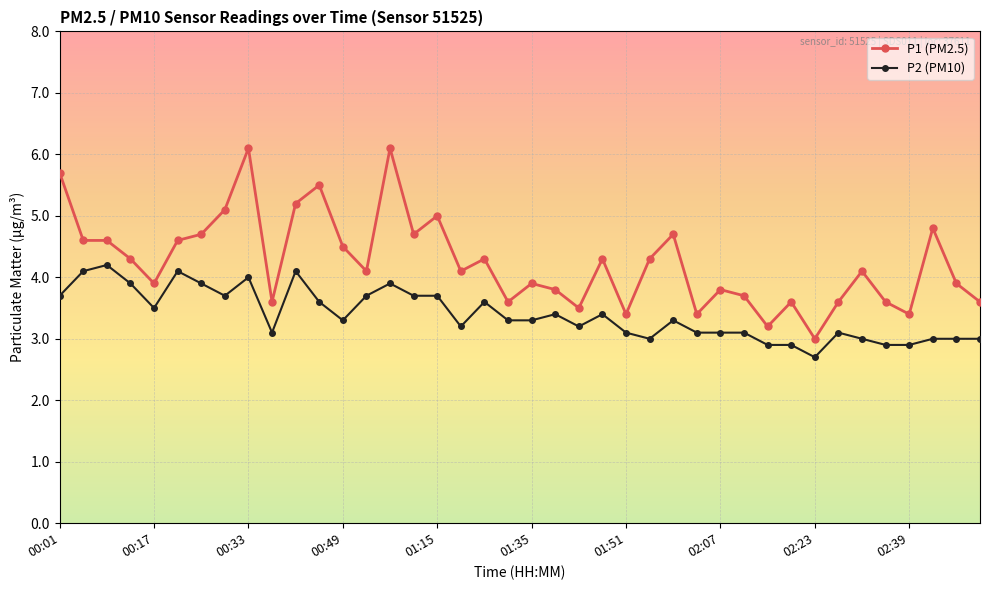

What is the smallest value displayed?

2.7